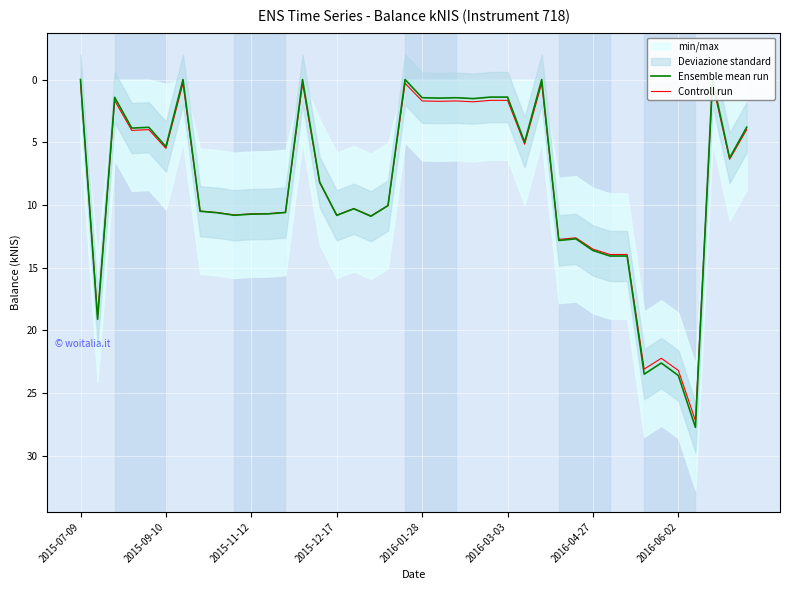

True or false: Controll run and Ensemble mean run cross at least once.

True